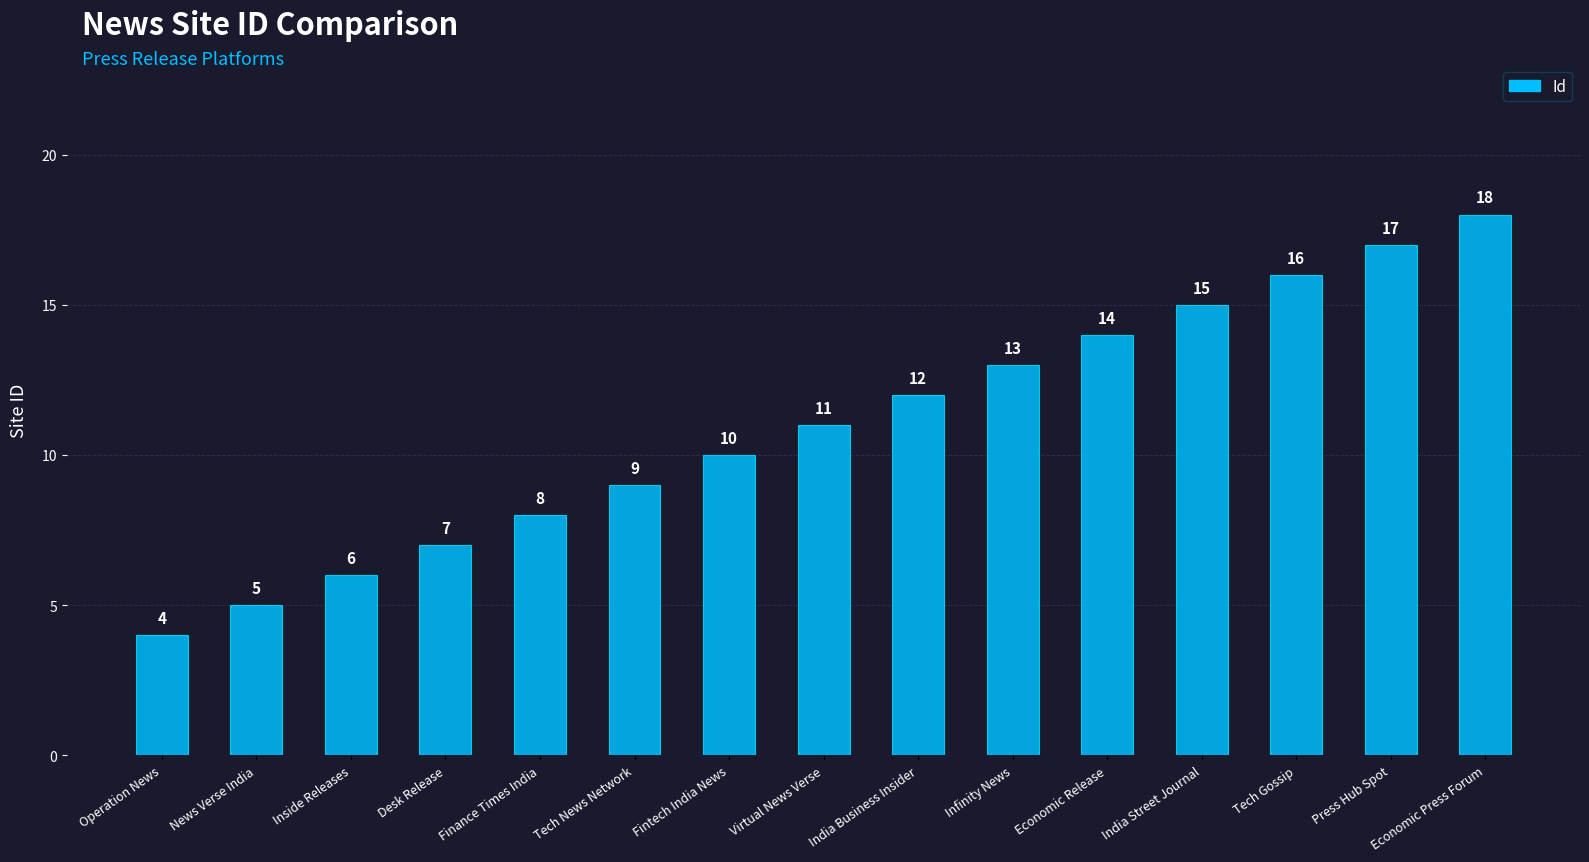

Rank the categories by value from lowest to highest.

Operation News, News Verse India, Inside Releases, Desk Release, Finance Times India, Tech News Network, Fintech India News, Virtual News Verse, India Business Insider, Infinity News, Economic Release, India Street Journal, Tech Gossip, Press Hub Spot, Economic Press Forum